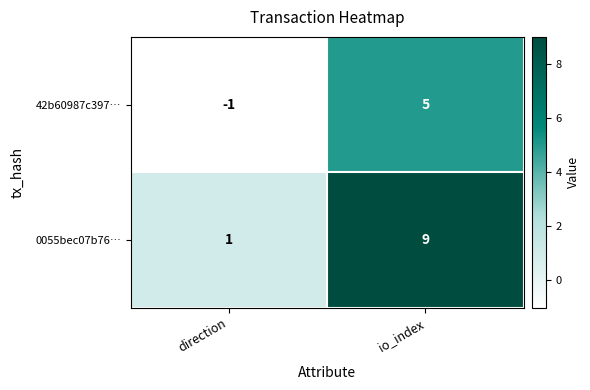

Which series has the widest spread of values?

0055bec07b76…